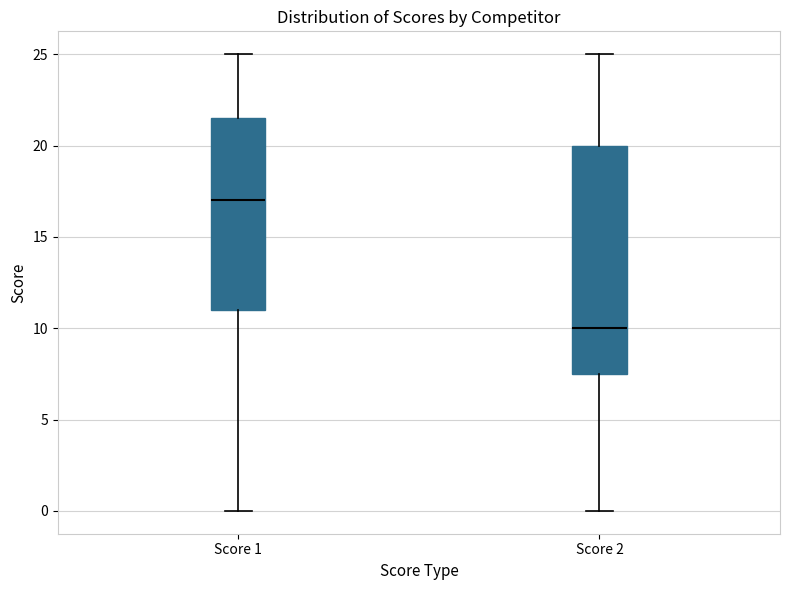

Reading left to right, read every box against the y-axis: the position of its median line, the range the box covers, and the ends of its whiskers. The values are not printed on the chart, so give them approximately, as read against the axis.

Score 1: median 17.0, box 11.0 to 21.5, whiskers 0.0 to 25.0
Score 2: median 10.0, box 7.5 to 20.0, whiskers 0.0 to 25.0